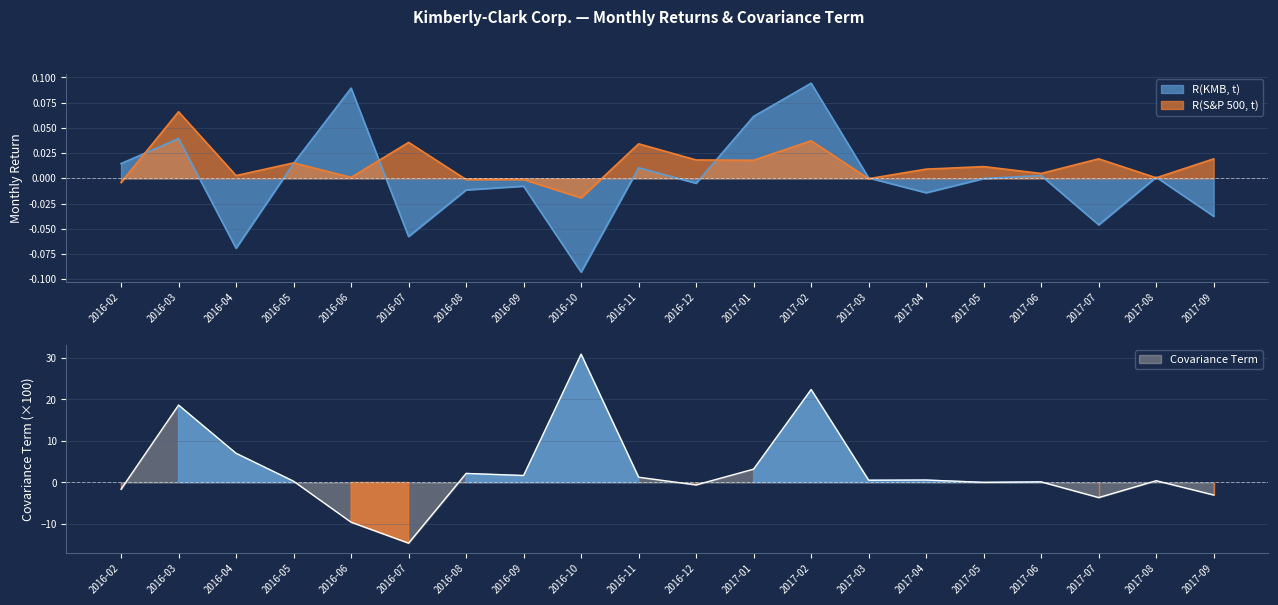

Rank the series by their maximum value, from lowest to highest.

R(S&P 500, t), R(KMB, t), Covariance Term